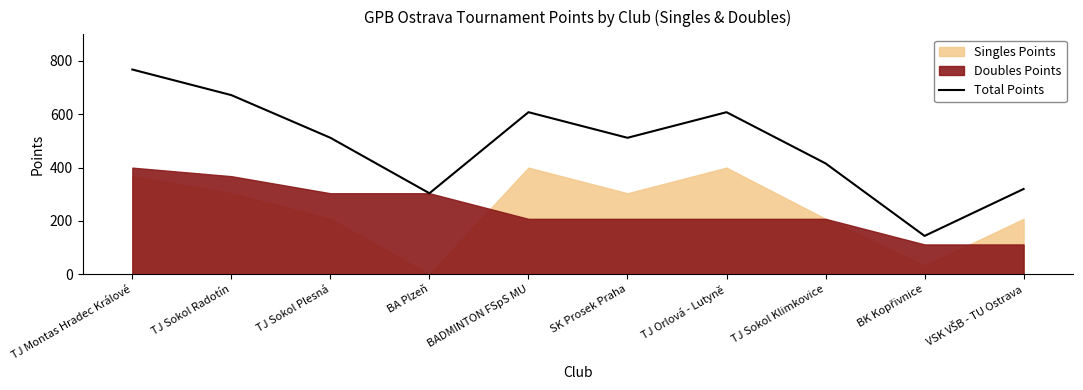

What is the minimum value shown in the chart?

144